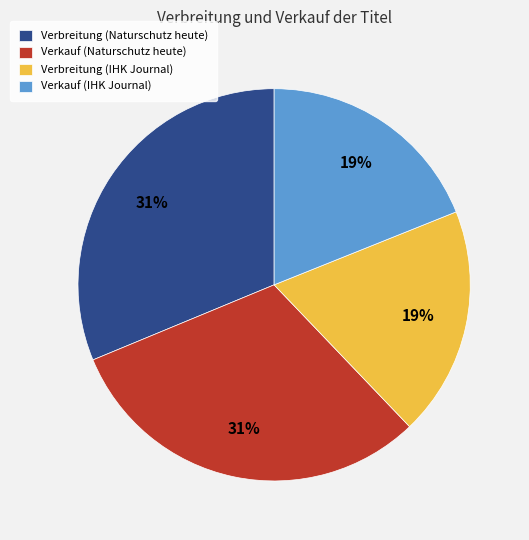

Does Verkauf (IHK Journal) account for over 50% of the chart?

No